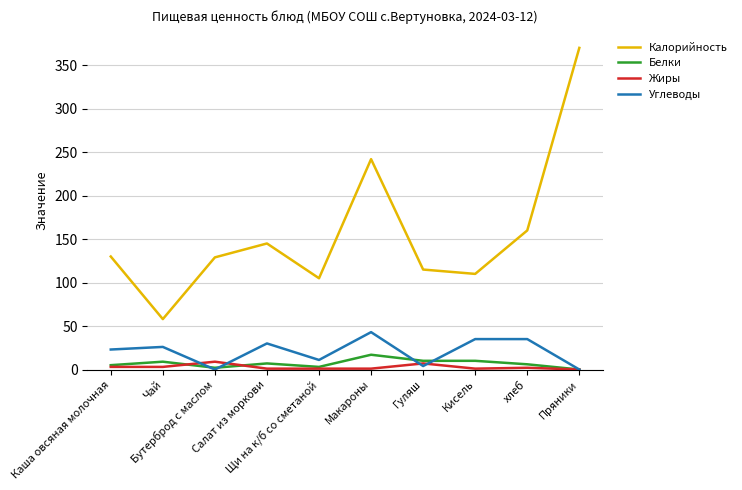

Is this an area chart (filled region under the line)?

No